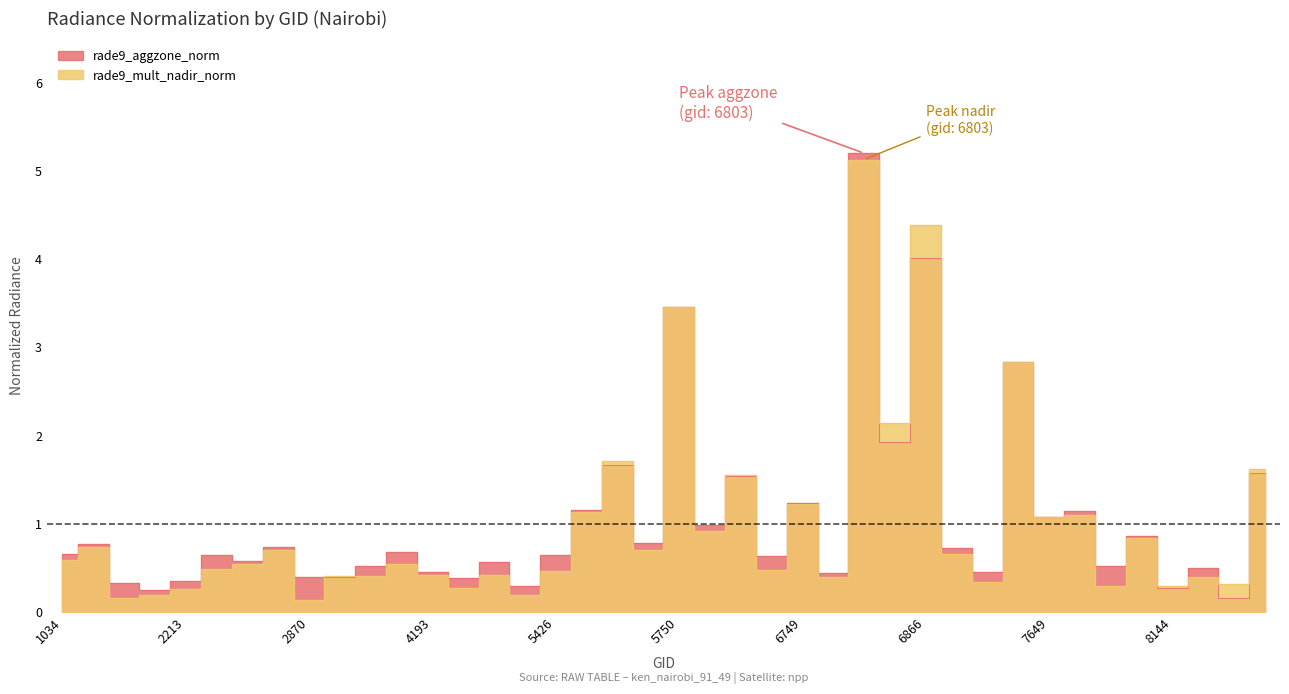

Reading left to right, transcribe all the data shown in this chart.

rade9_aggzone_norm: 1034=0.7	1079=0.8	1988=0.3	2051=0.2	2213=0.4	2249=0.6	2348=0.6	2375=0.7	2870=0.4	3005=0.4	3464=0.5	4157=0.7	4193=0.5	4373=0.4	4697=0.6	5390=0.3	5426=0.7	5444=1.2	5678=1.7	5723=0.8	5750=3.5	6569=1.0	6614=1.5	6704=0.6	6749=1.2	6776=0.4	6803=5.2	6839=1.9	6866=4.0	6902=0.7	6938=0.5	6974=2.8	7649=1.1	7892=1.1	7964=0.5	8063=0.9	8144=0.3	8234=0.5	8990=0.2	9026=1.6
rade9_mult_nadir_norm: 1034=0.6	1079=0.7	1988=0.2	2051=0.2	2213=0.3	2249=0.5	2348=0.5	2375=0.7	2870=0.1	3005=0.4	3464=0.4	4157=0.5	4193=0.4	4373=0.3	4697=0.4	5390=0.2	5426=0.5	5444=1.1	5678=1.7	5723=0.7	5750=3.5	6569=0.9	6614=1.6	6704=0.5	6749=1.2	6776=0.4	6803=5.1	6839=2.1	6866=4.4	6902=0.7	6938=0.3	6974=2.8	7649=1.1	7892=1.1	7964=0.3	8063=0.8	8144=0.3	8234=0.4	8990=0.3	9026=1.6